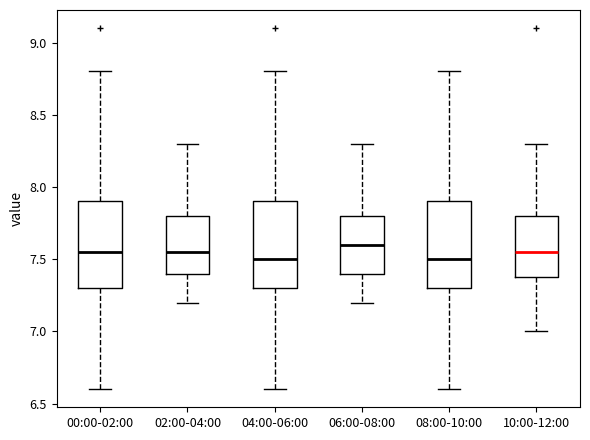

Where is the lower edge of the box for 10:00-12:00 on the y-axis? The values are not printed on the chart, so give them approximately, as read against the axis.

7.40